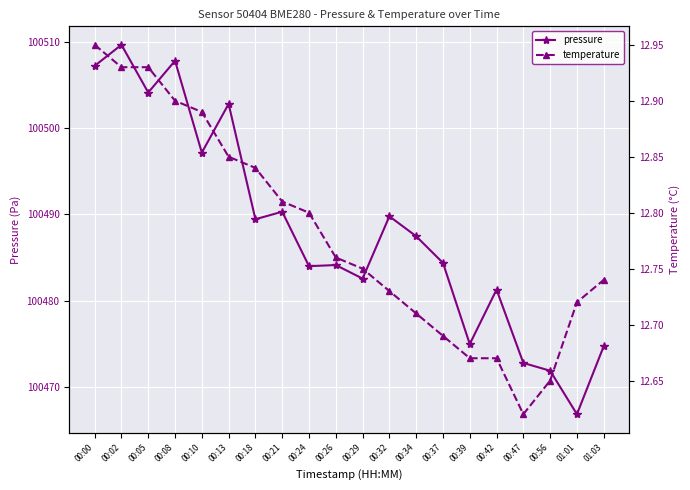

Reading left to right, list all the values displayed in this chart.

pressure: 00:00=100507.2	00:02=100509.7	00:05=100504.1	00:08=100507.8	00:10=100497.2	00:13=100502.8	00:18=100489.4	00:21=100490.3	00:24=100484.0	00:26=100484.1	00:29=100482.6	00:32=100489.8	00:34=100487.5	00:37=100484.4	00:39=100475.0	00:42=100481.3	00:47=100472.8	00:56=100471.9	01:01=100466.8	01:03=100474.7
temperature: 00:00=12.9	00:02=12.9	00:05=12.9	00:08=12.9	00:10=12.9	00:13=12.8	00:18=12.8	00:21=12.8	00:24=12.8	00:26=12.8	00:29=12.8	00:32=12.7	00:34=12.7	00:37=12.7	00:39=12.7	00:42=12.7	00:47=12.6	00:56=12.7	01:01=12.7	01:03=12.7